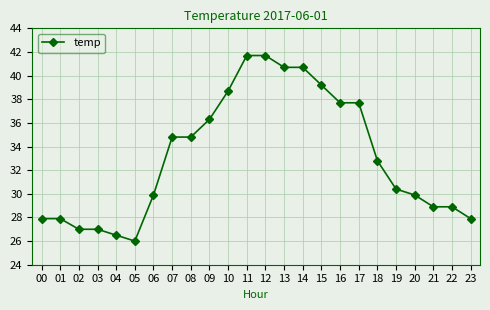

Between 11 and 13, which is larger?

11